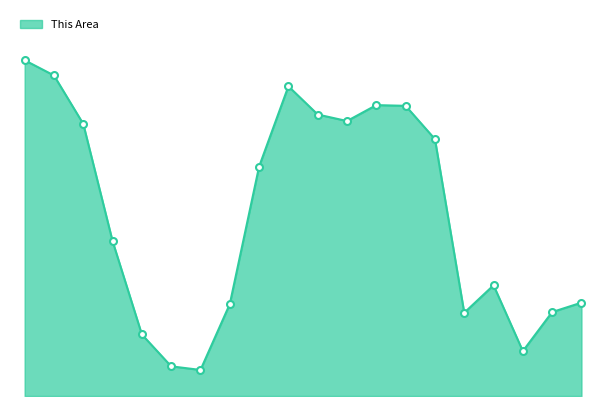

Is this an area chart (filled region under the line)?

Yes